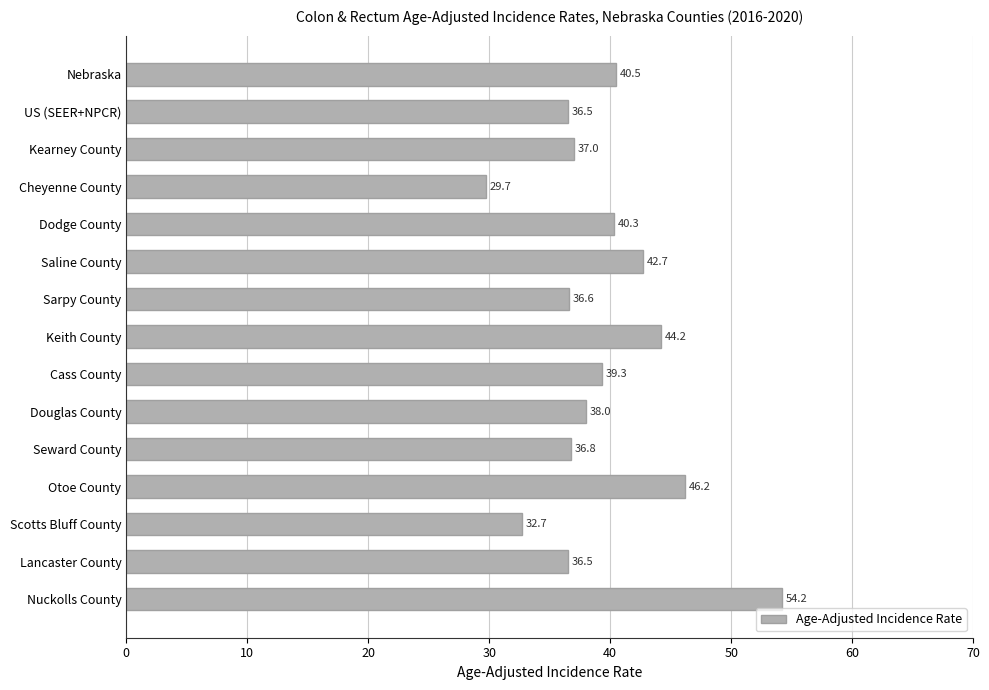

Is it true that the value at Lancaster County is 36.5?

True